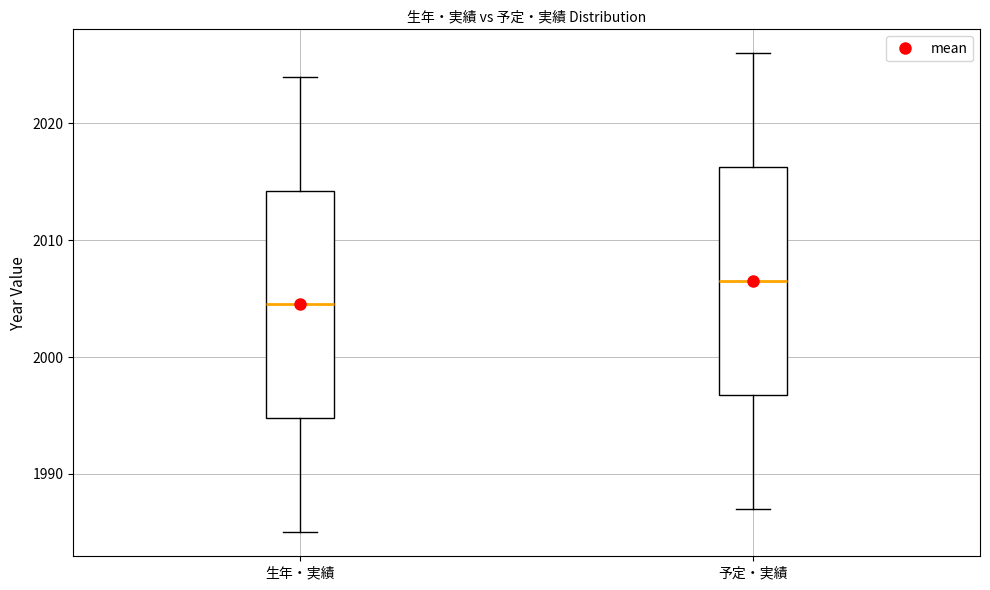

Where does the lower whisker of the box for 予定・実績 end on the y-axis? The values are not printed on the chart, so give them approximately, as read against the axis.

1987